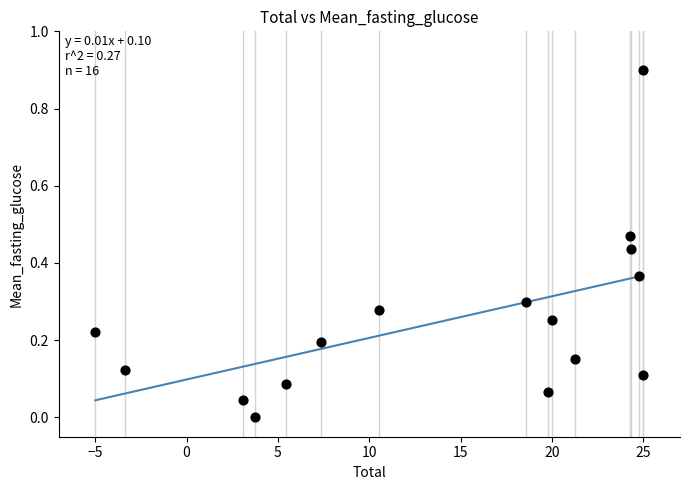

What is the range of Y values (max minus min)?

0.9